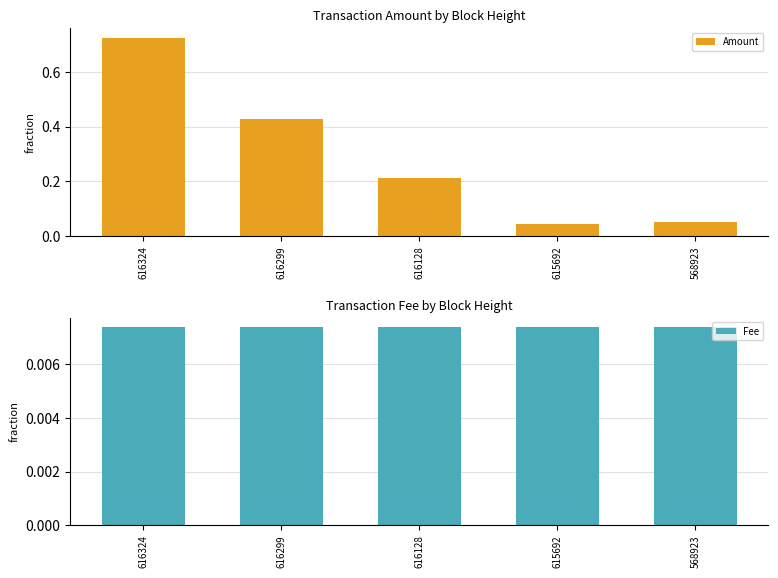

Are the bars horizontal?

No